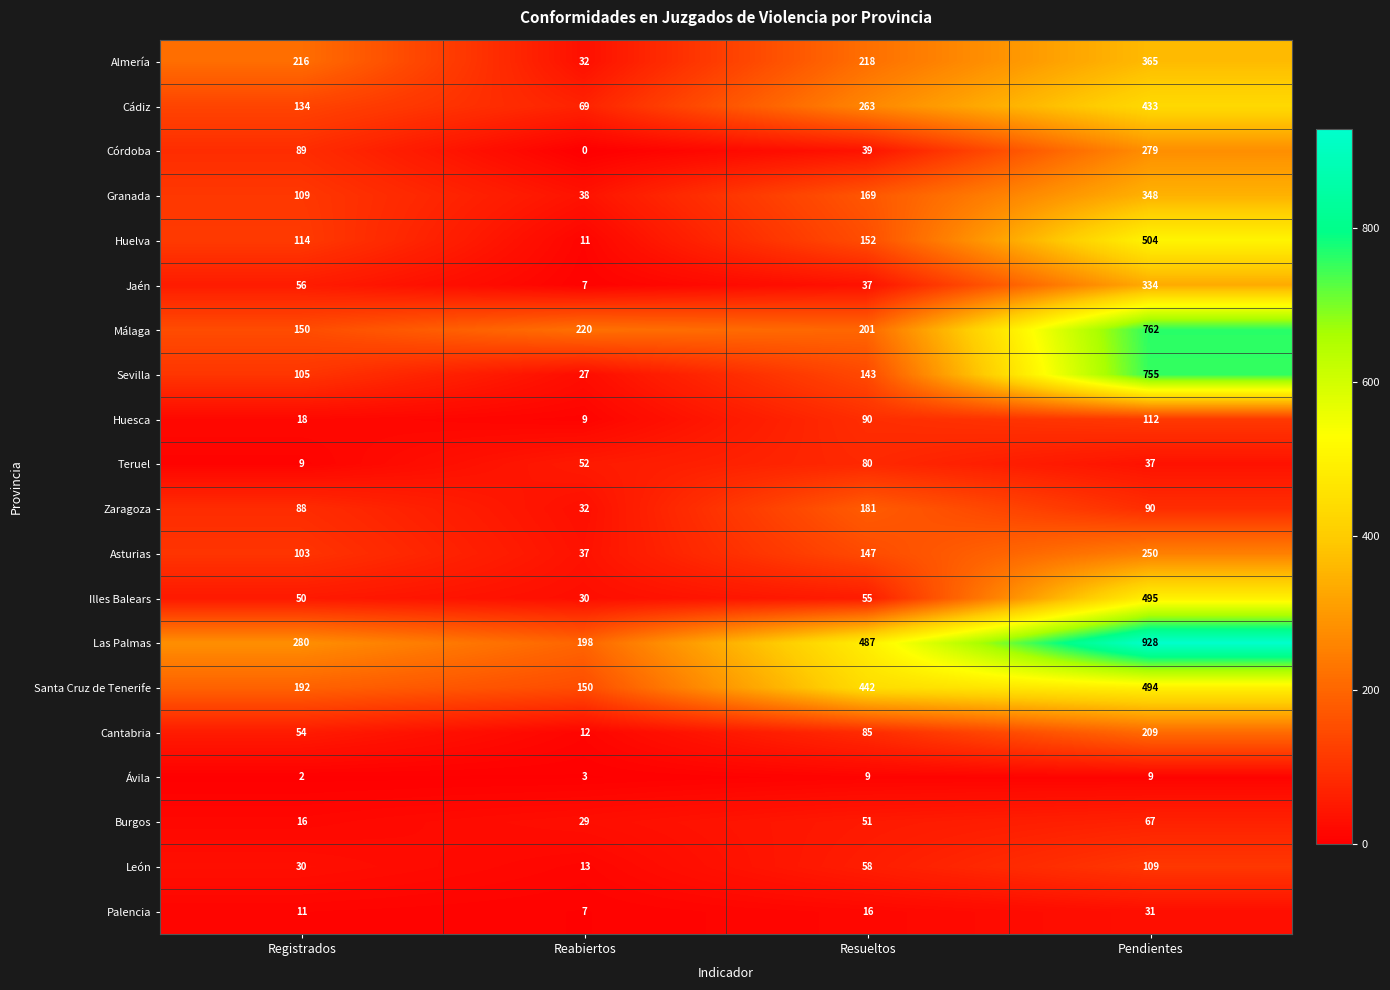

What is the total value across all series at Reabiertos?

976